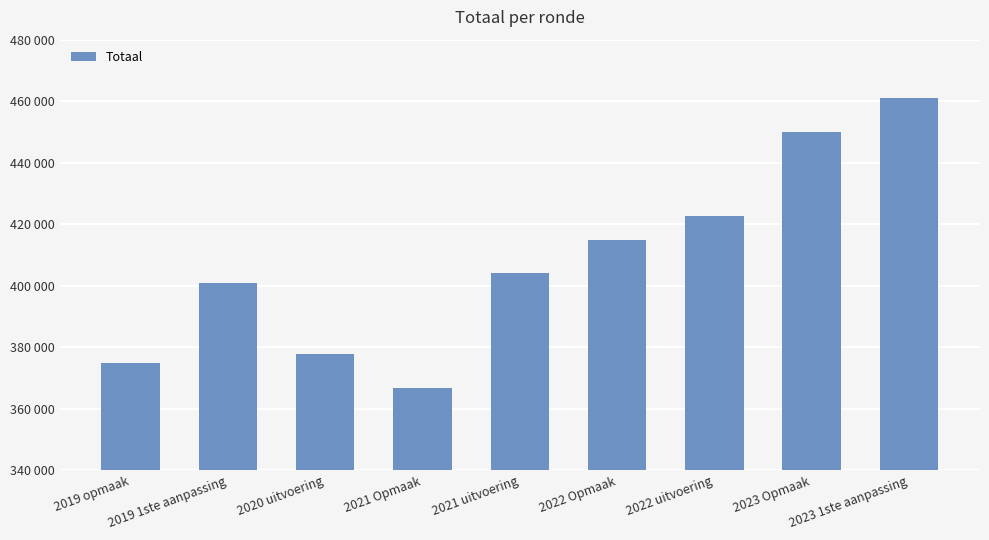

List the labels in order of value, smallest first.

2021 Opmaak, 2019 opmaak, 2020 uitvoering, 2019 1ste aanpassing, 2021 uitvoering, 2022 Opmaak, 2022 uitvoering, 2023 Opmaak, 2023 1ste aanpassing